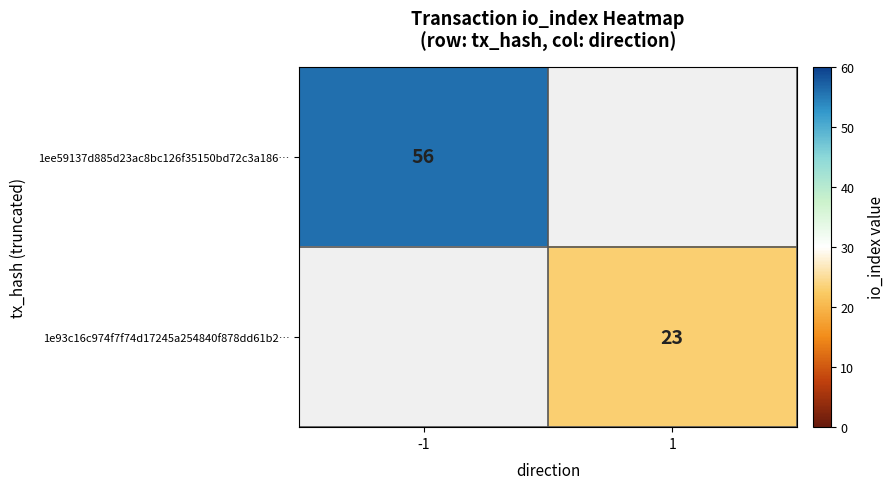

The 1e93c16c974f7f74d17245a254840f878dd61b2… series shows 23 at 1. True or false?

True